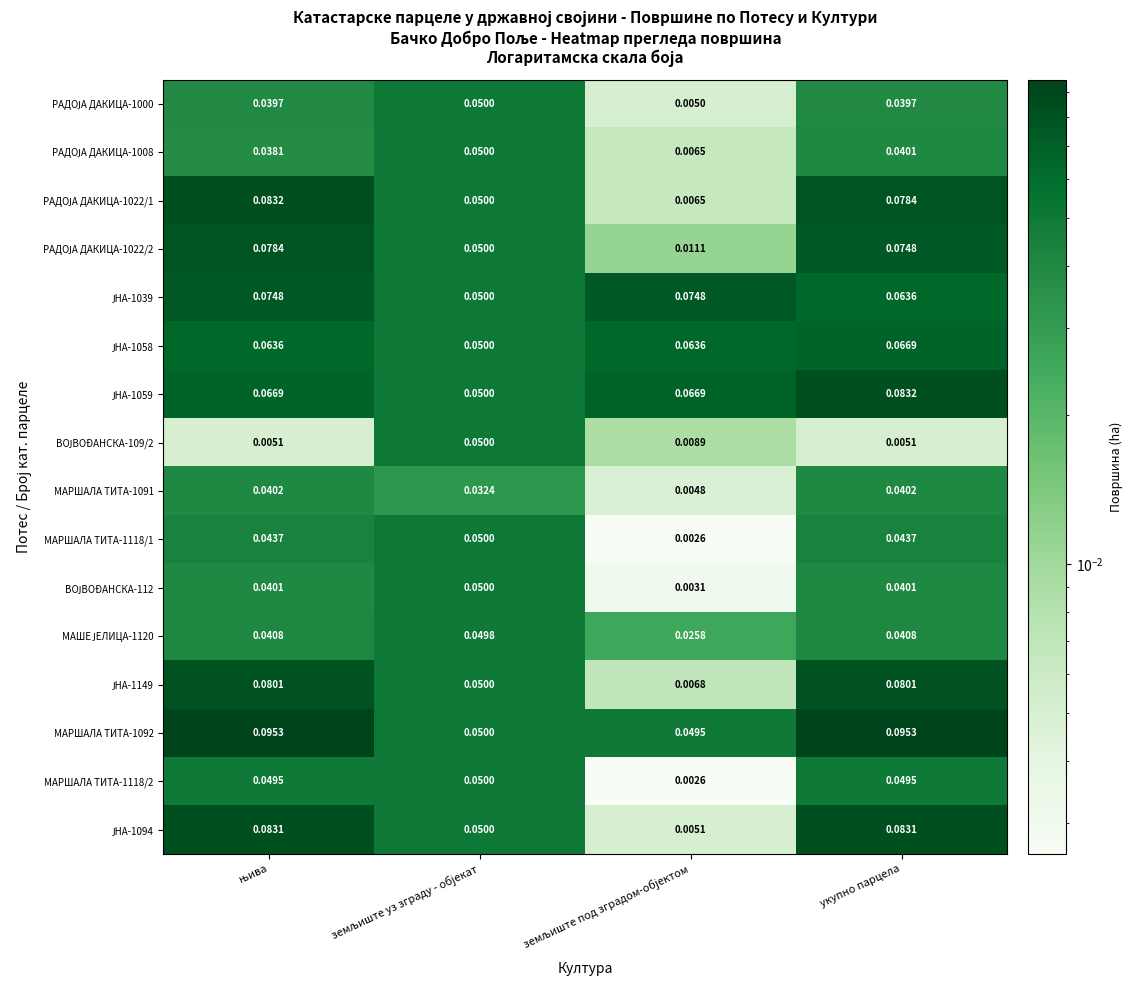

At which category is the sum across all series the highest?

укупно парцела